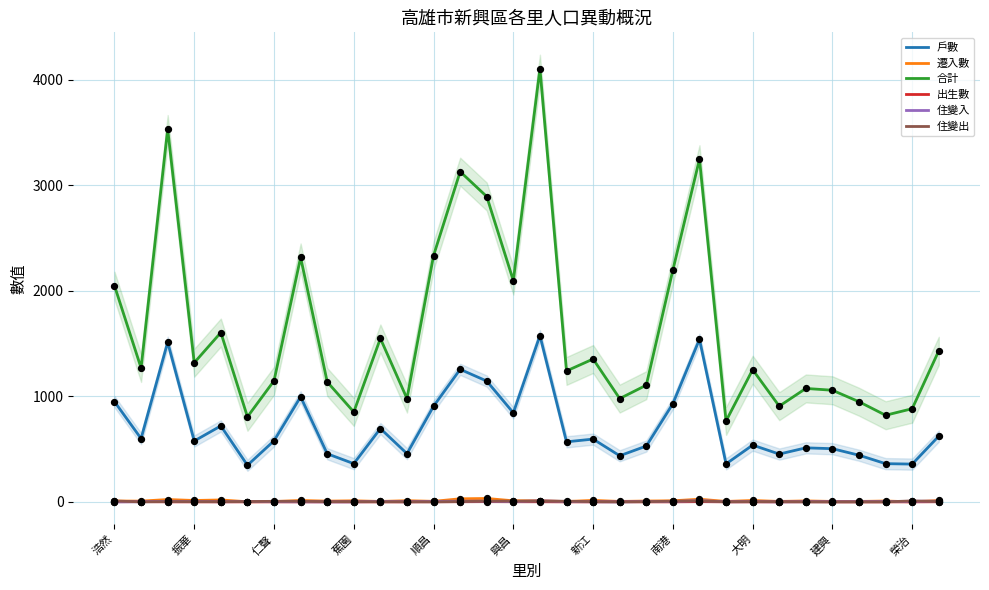

At how many categories does at least one series exceed 2958?

4